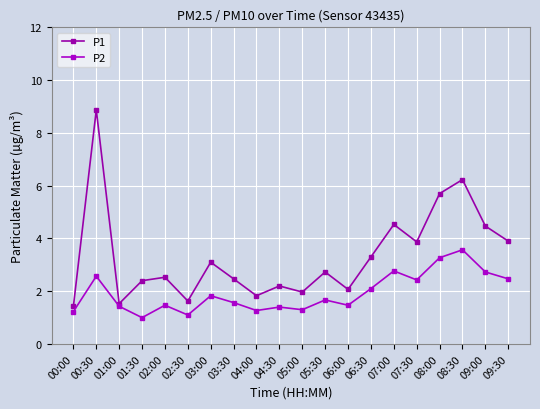

Where is the first local minimum for P2?

01:30